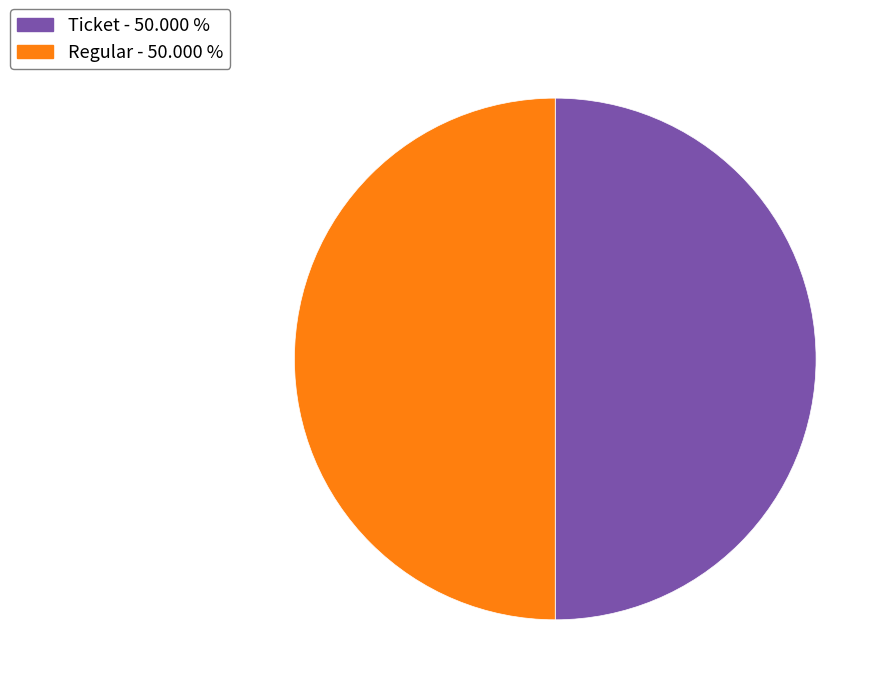

Approximately how many times larger is the value at Ticket - 50.000 % compared to Regular - 50.000 %?

1.0